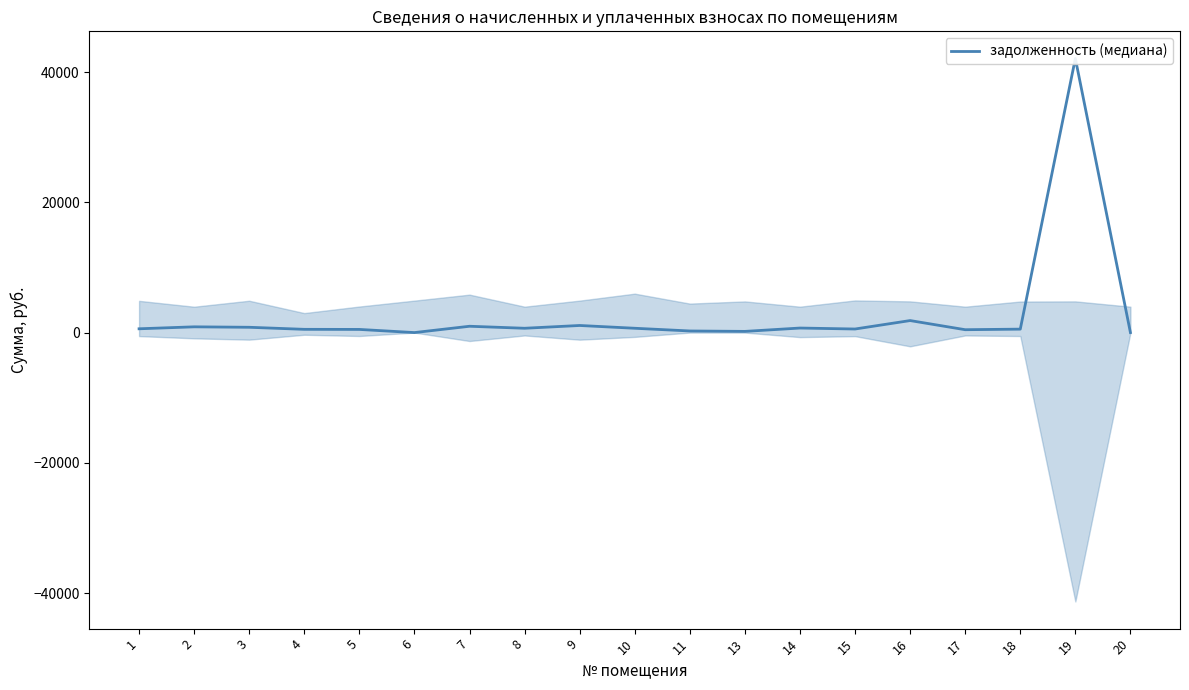

What is the change in value from 2 to 19?

+41210.6